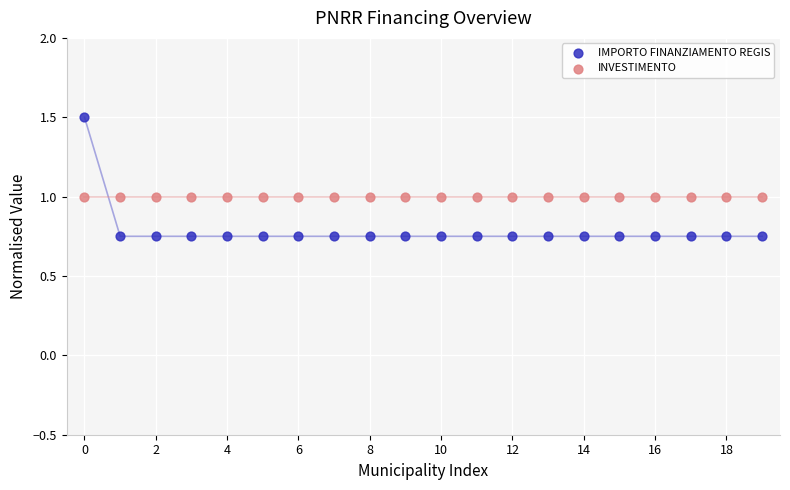

Which series contains the highest Y value?

IMPORTO FINANZIAMENTO REGIS